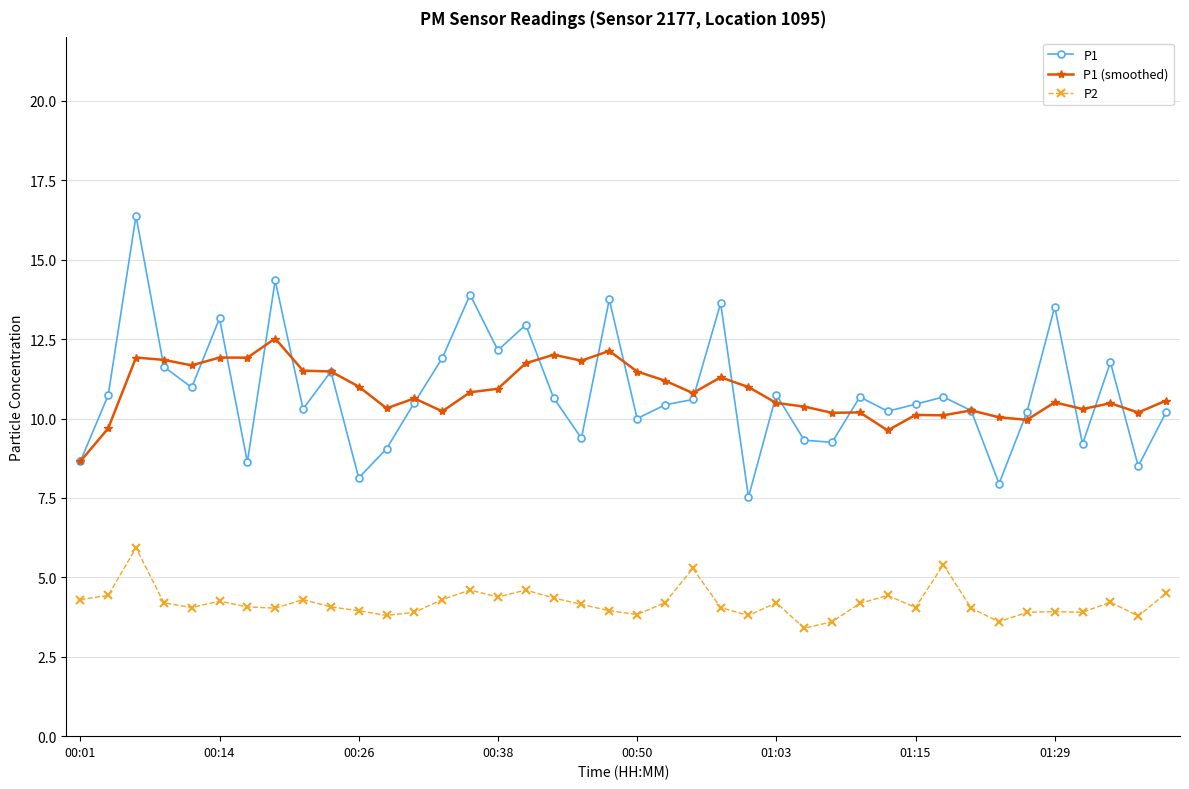

What is the value of the P1 point at the 14th from the left?

11.9